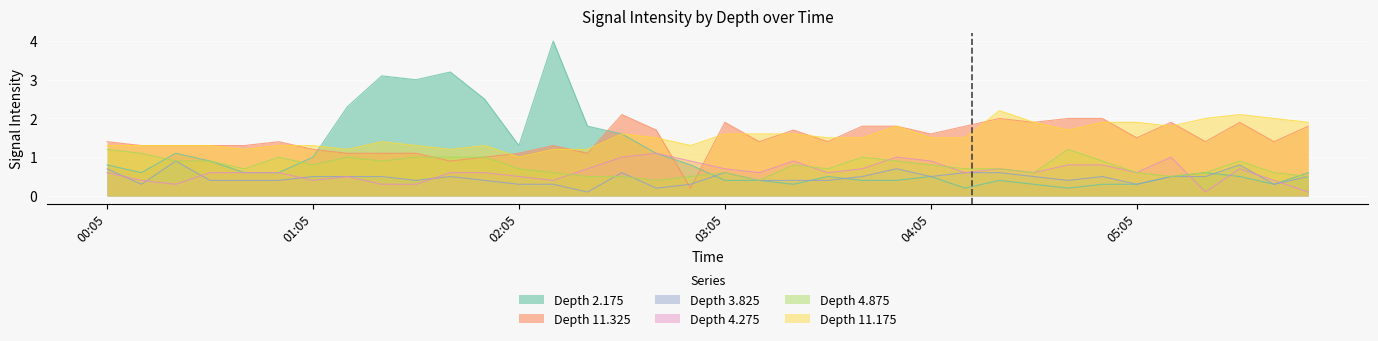

What is the smallest value displayed?

0.1